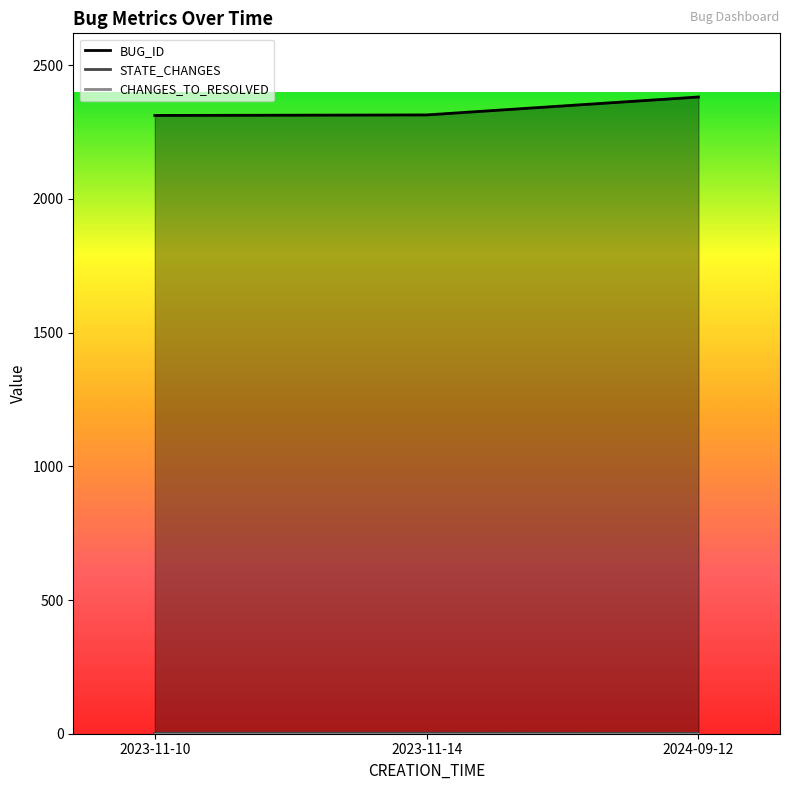

How many series are shown in this chart?

3